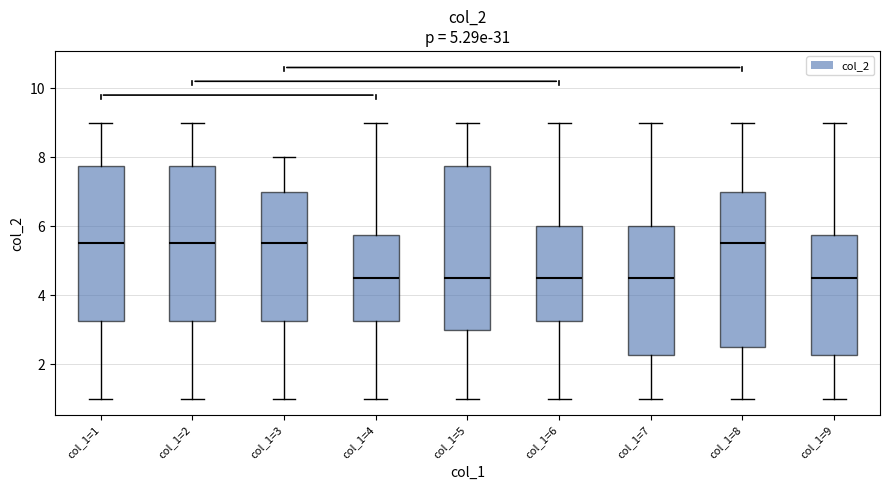

Where does the median line of the box for col_1=7 sit on the y-axis? The values are not printed on the chart, so give them approximately, as read against the axis.

4.6